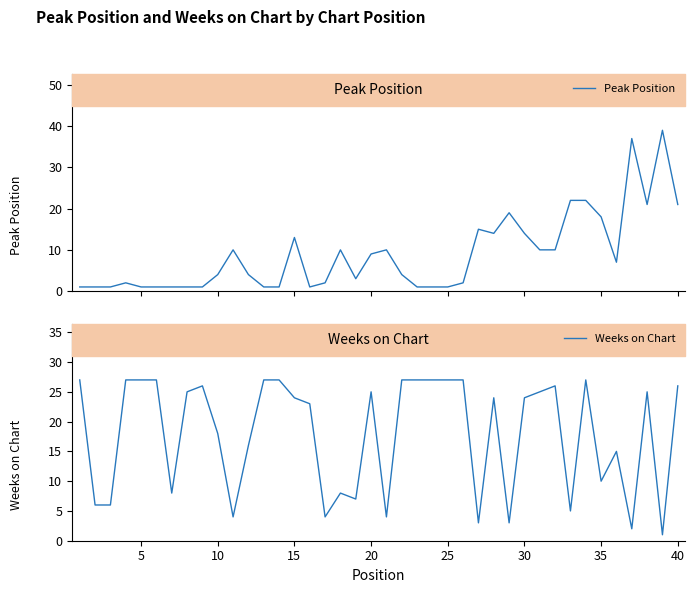

What is the highest value of the Peak Position series?

39